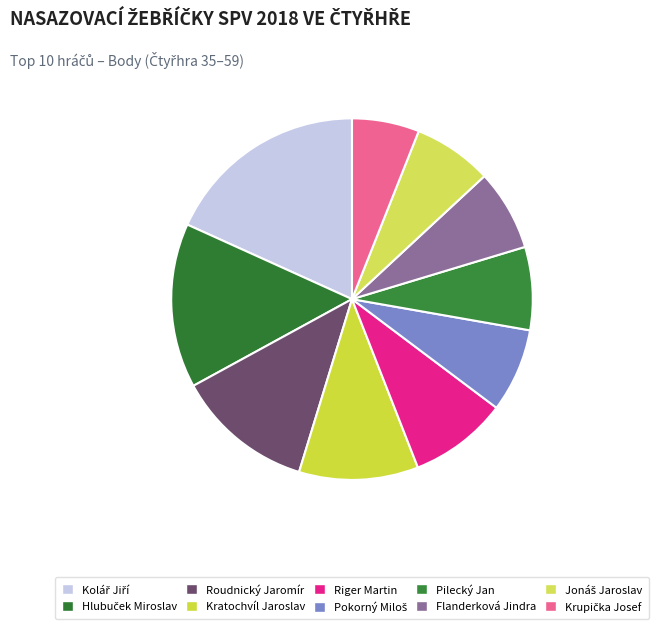

What is the smallest slice in the pie chart?

Krupička Josef